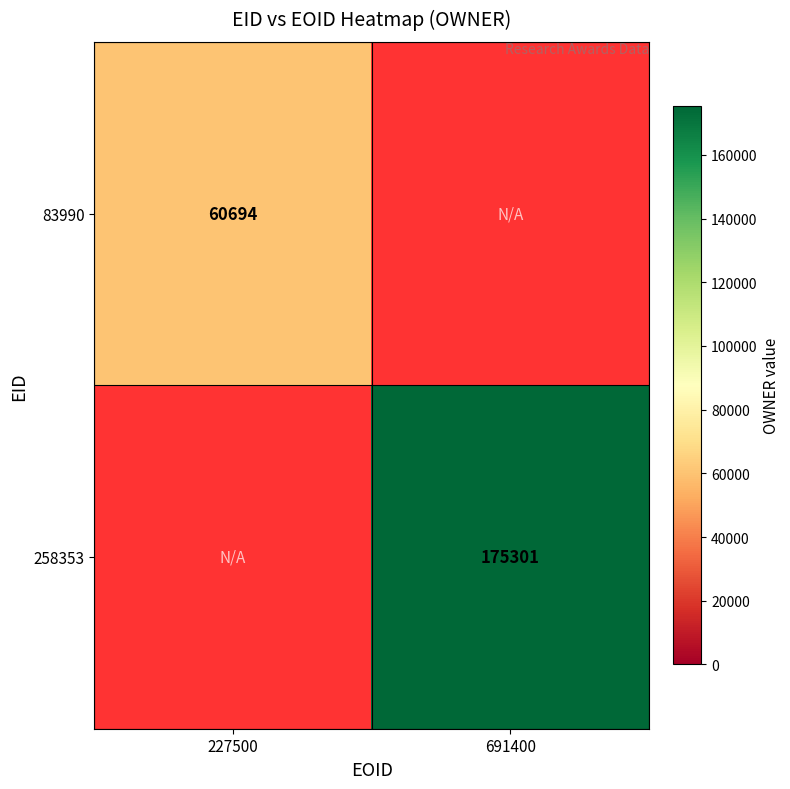

True or false: 258353 has a value of 292351 at 691400.

False